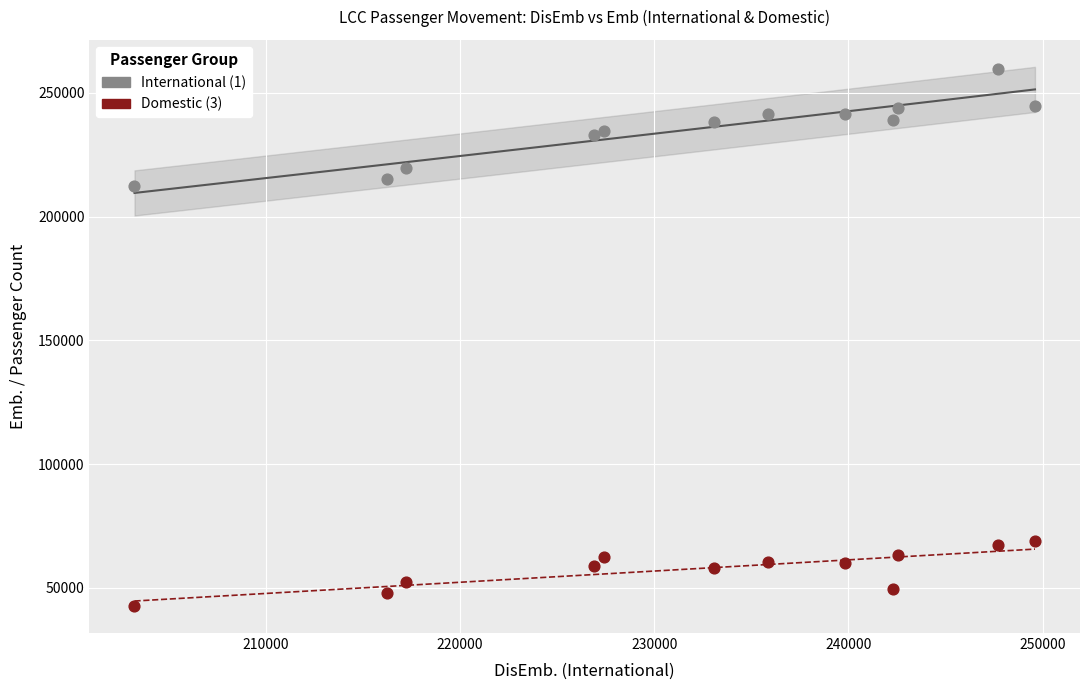

Across all series, what Y value is closest to 151101?

212242